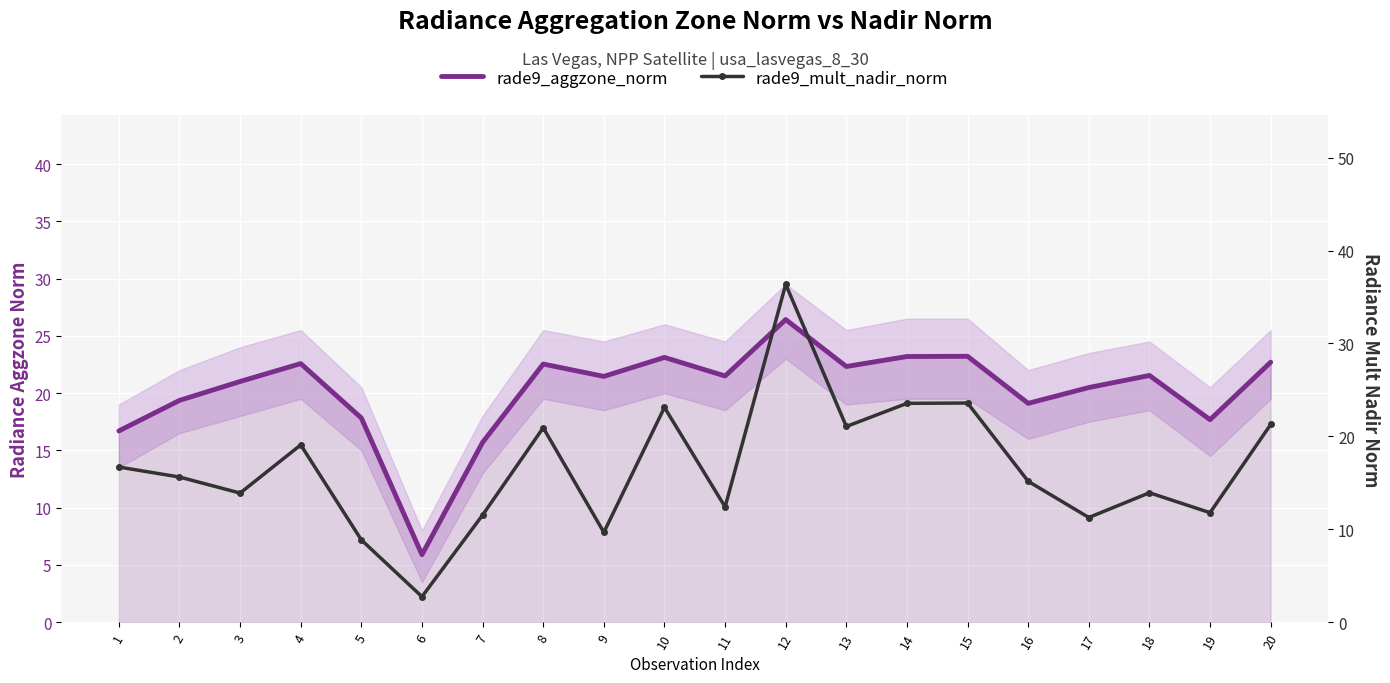

What is the sum of the rade9_mult_nadir_norm values at 5 and 2?

24.5